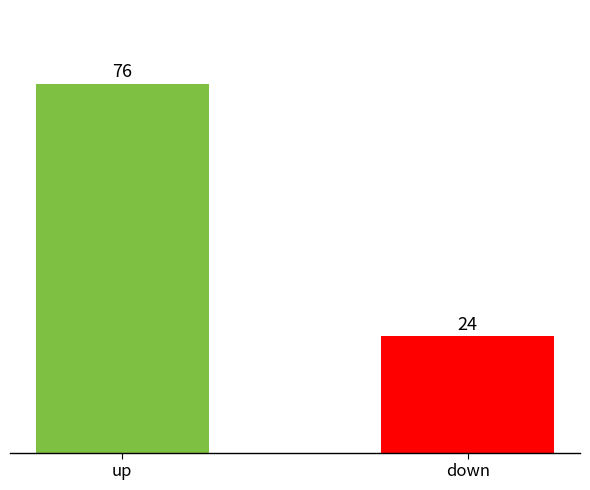

What is the sum of all values?

100